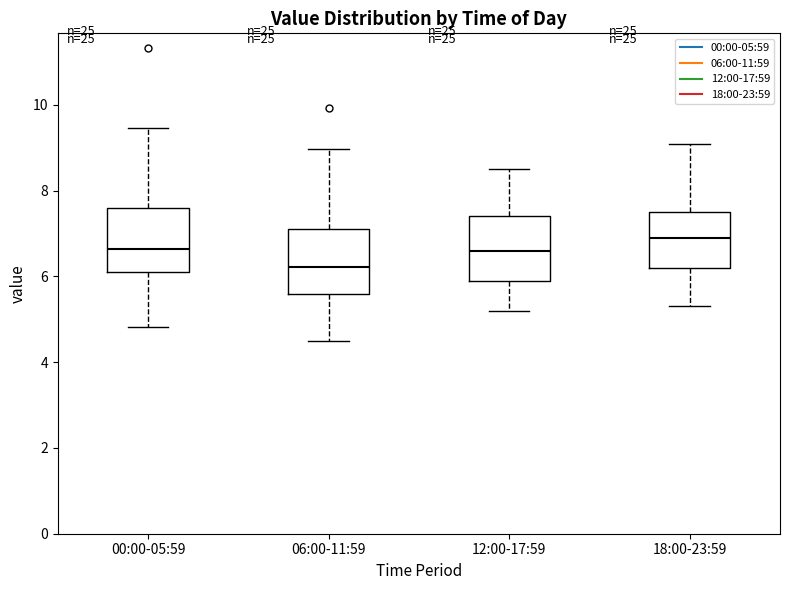

Reading left to right, read every box against the y-axis: the position of its median line, the range the box covers, and the ends of its whiskers. The values are not printed on the chart, so give them approximately, as read against the axis.

00:00-05:59: median 6.6, box 6.2 to 7.6, whiskers 4.8 to 9.4
06:00-11:59: median 6.2, box 5.6 to 7.2, whiskers 4.6 to 9.0
12:00-17:59: median 6.6, box 6.0 to 7.4, whiskers 5.2 to 8.6
18:00-23:59: median 7.0, box 6.2 to 7.6, whiskers 5.4 to 9.2